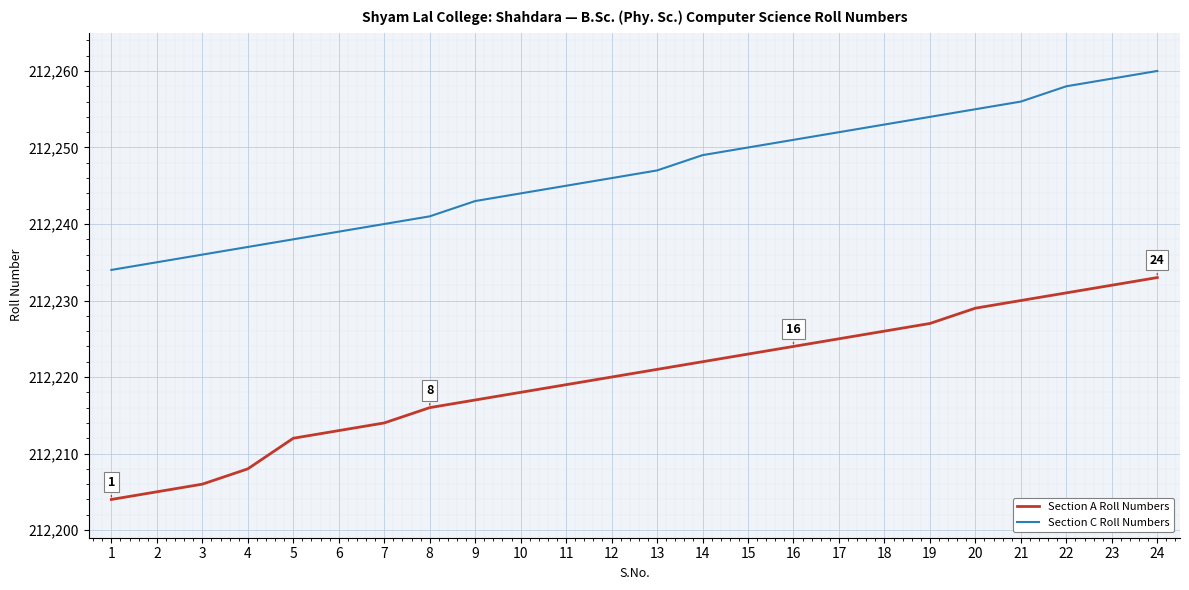

What is the maximum value for Section C Roll Numbers?

212260